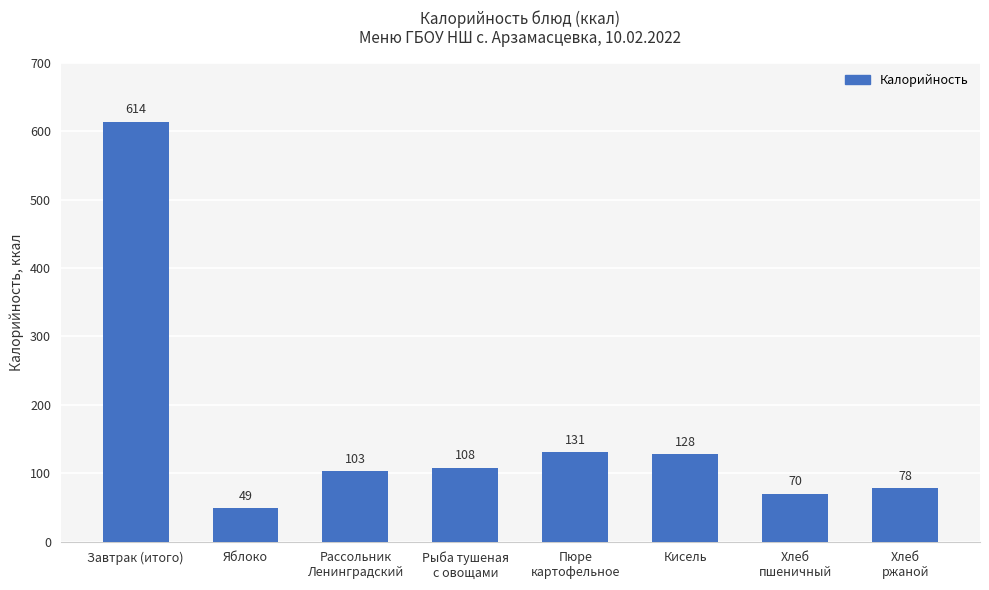

Reading right to left, what are all the values shown in this chart?

Хлеб
ржаной=78	Хлеб
пшеничный=70	Кисель=128	Пюре
картофельное=131	Рыба тушеная
с овощами=108	Рассольник
Ленинградский=103	Яблоко=49	Завтрак (итого)=614